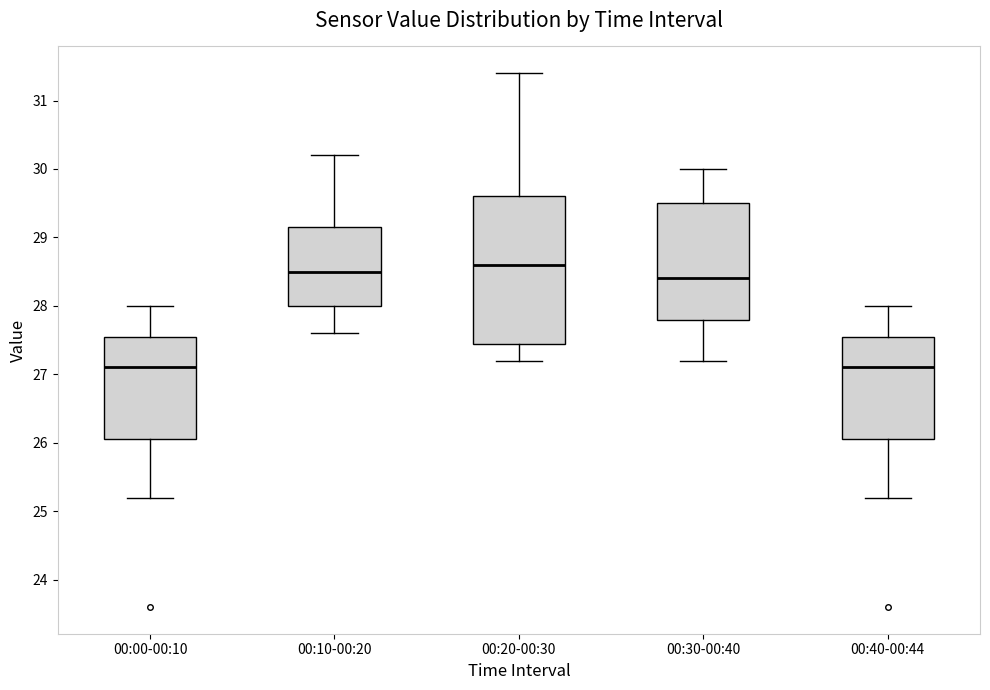

Reading left to right, read every box against the y-axis: the position of its median line, the range the box covers, and the ends of its whiskers. The values are not printed on the chart, so give them approximately, as read against the axis.

00:00-00:10: median 27.1, box 26.1 to 27.6, whiskers 25.2 to 28.0
00:10-00:20: median 28.5, box 28.0 to 29.2, whiskers 27.6 to 30.2
00:20-00:30: median 28.6, box 27.5 to 29.6, whiskers 27.2 to 31.4
00:30-00:40: median 28.4, box 27.8 to 29.5, whiskers 27.2 to 30.0
00:40-00:44: median 27.1, box 26.1 to 27.6, whiskers 25.2 to 28.0